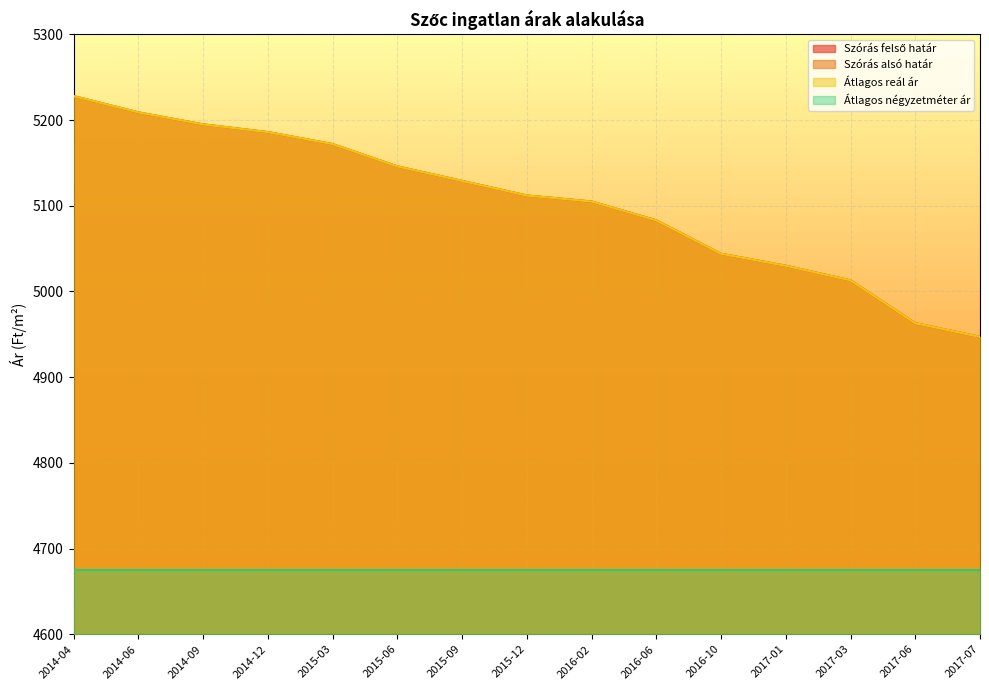

What is the total value across all series at 2014-06?

15627